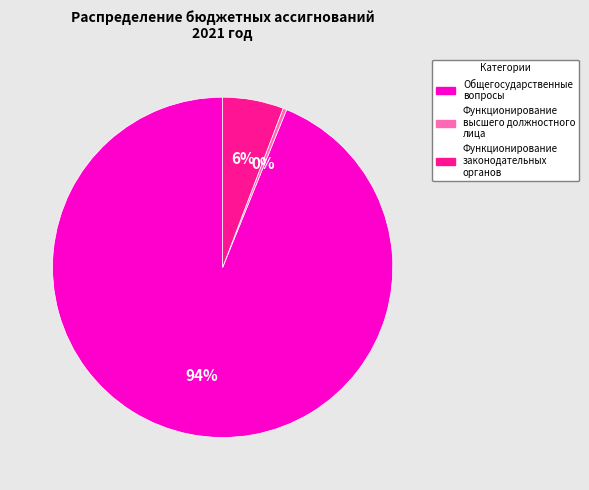

Is Функционирование законодательных органов the majority of the pie?

No